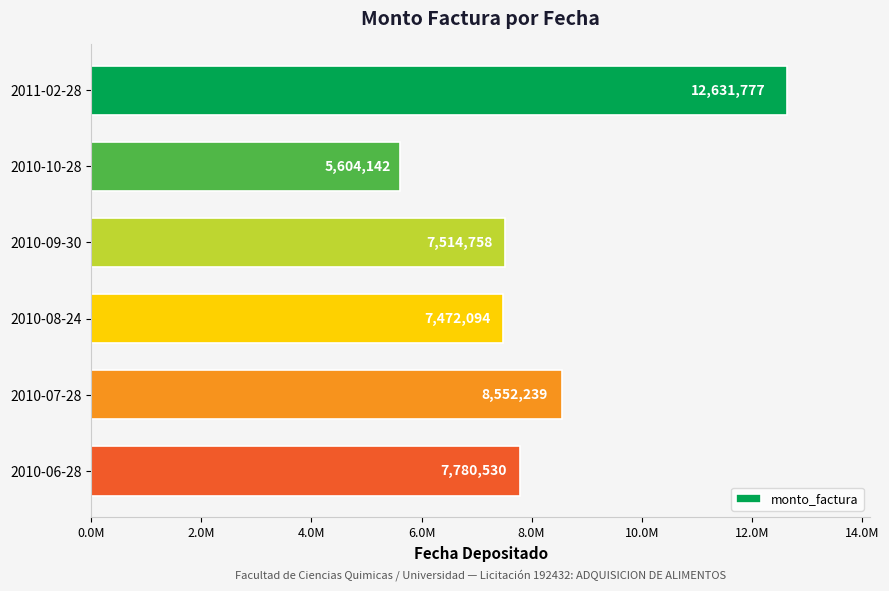

What is the sum of all values?

49555540